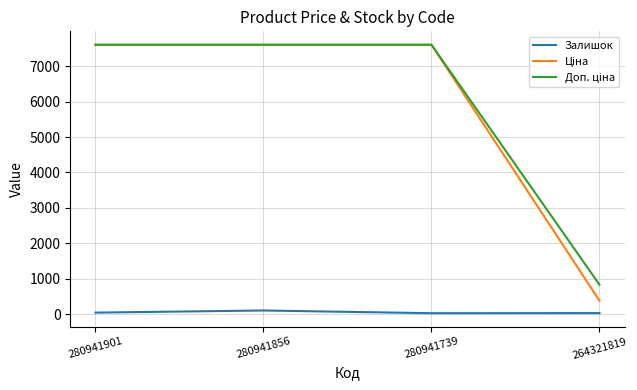

True or false: Залишок has more than 0 interior local peaks.

True